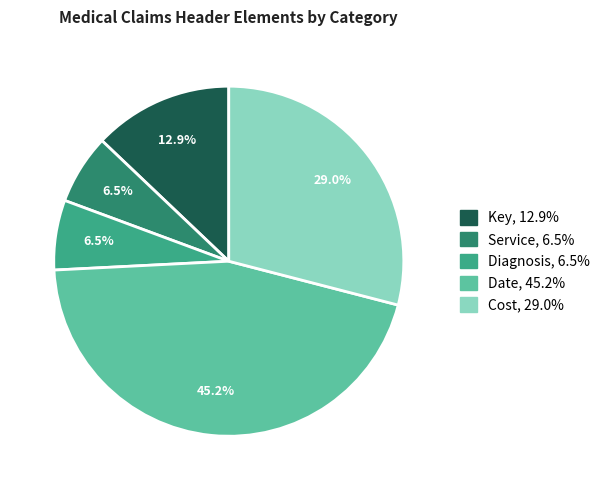

To the nearest percent, what percentage of the pie is Key?

13%